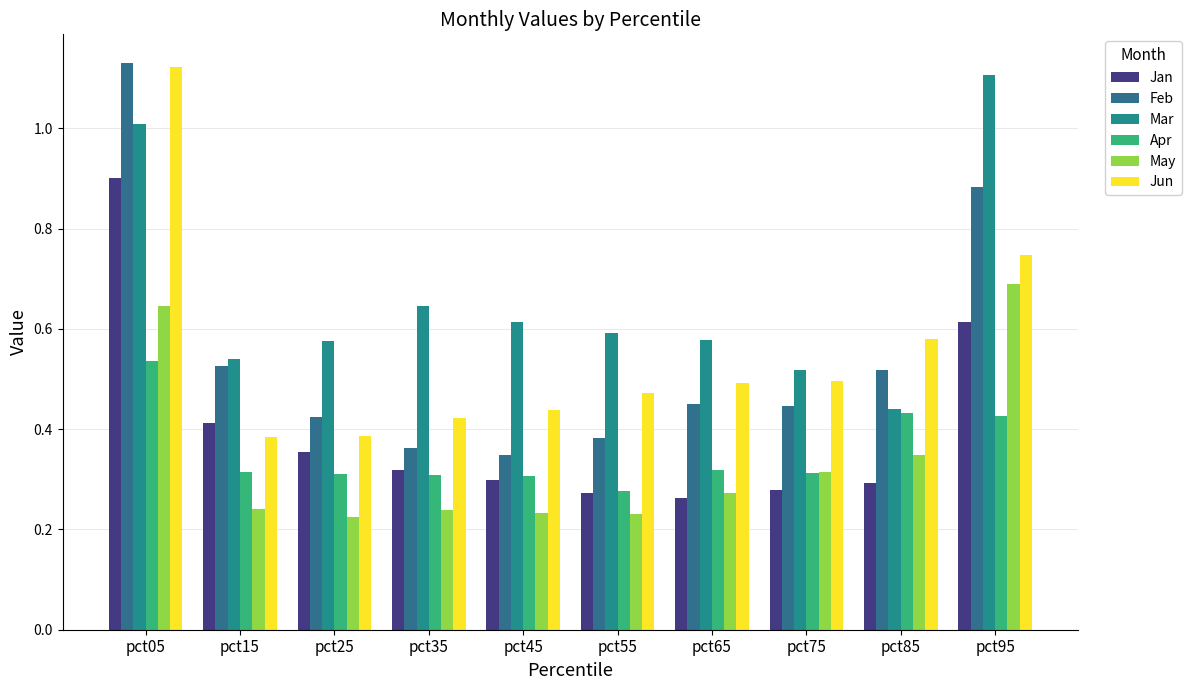

What is the value of the May bar at the 6th from the left?

0.2